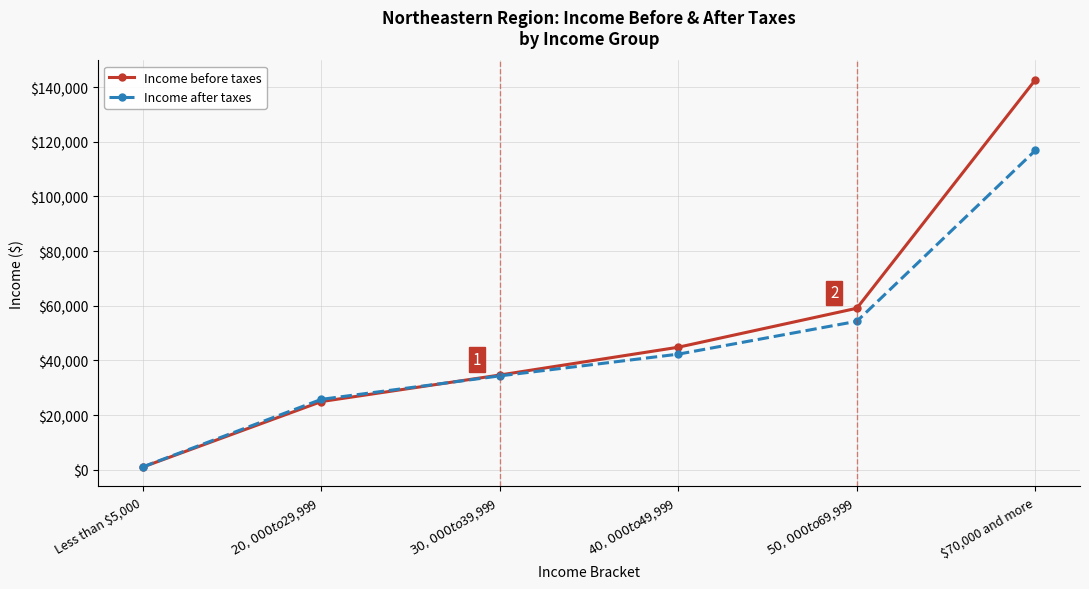

What is the spread (max minus min) of values at $50,000 to $69,999?

4771